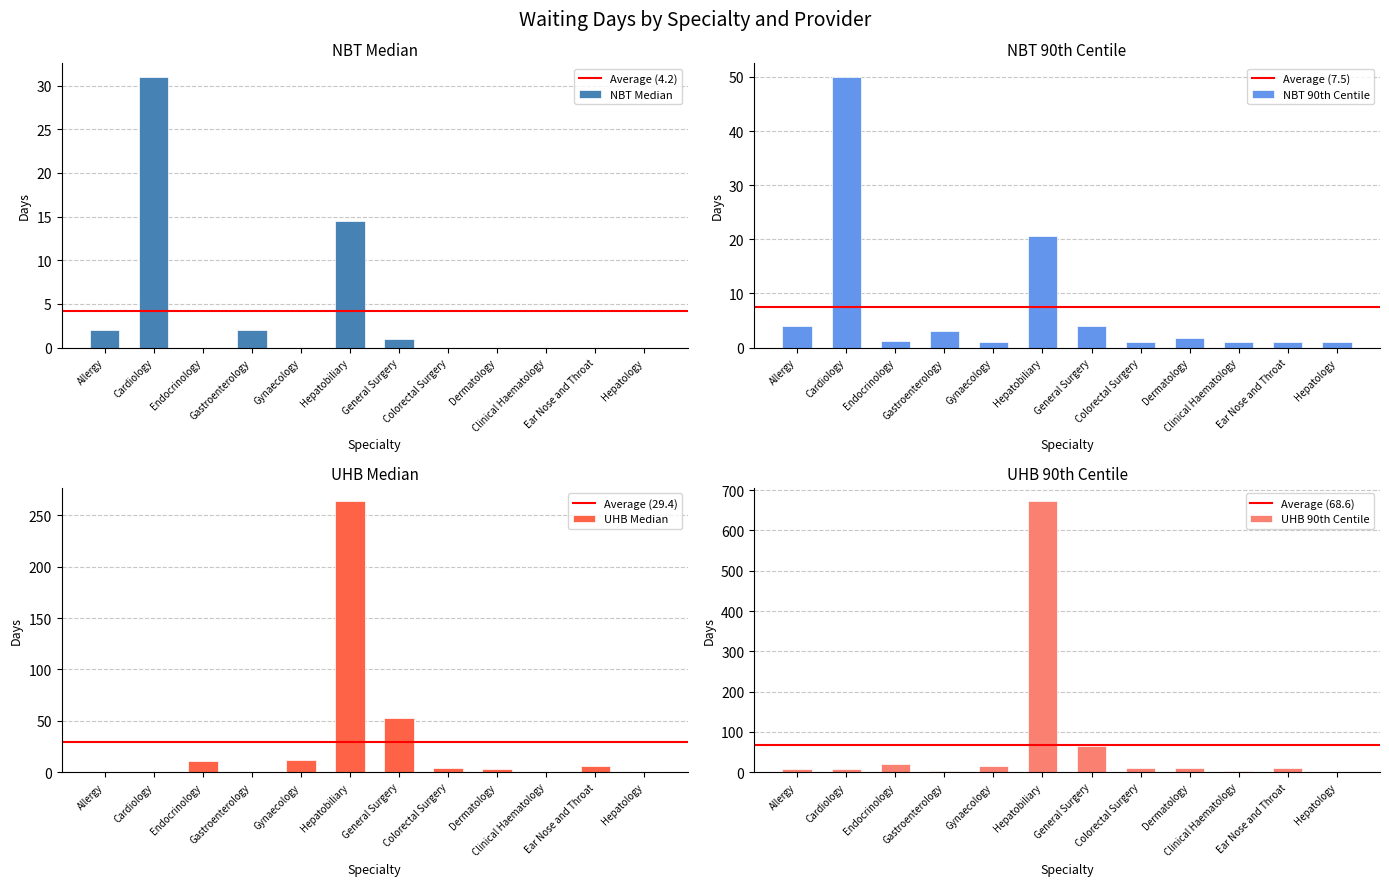

How many bars are there in total?

48